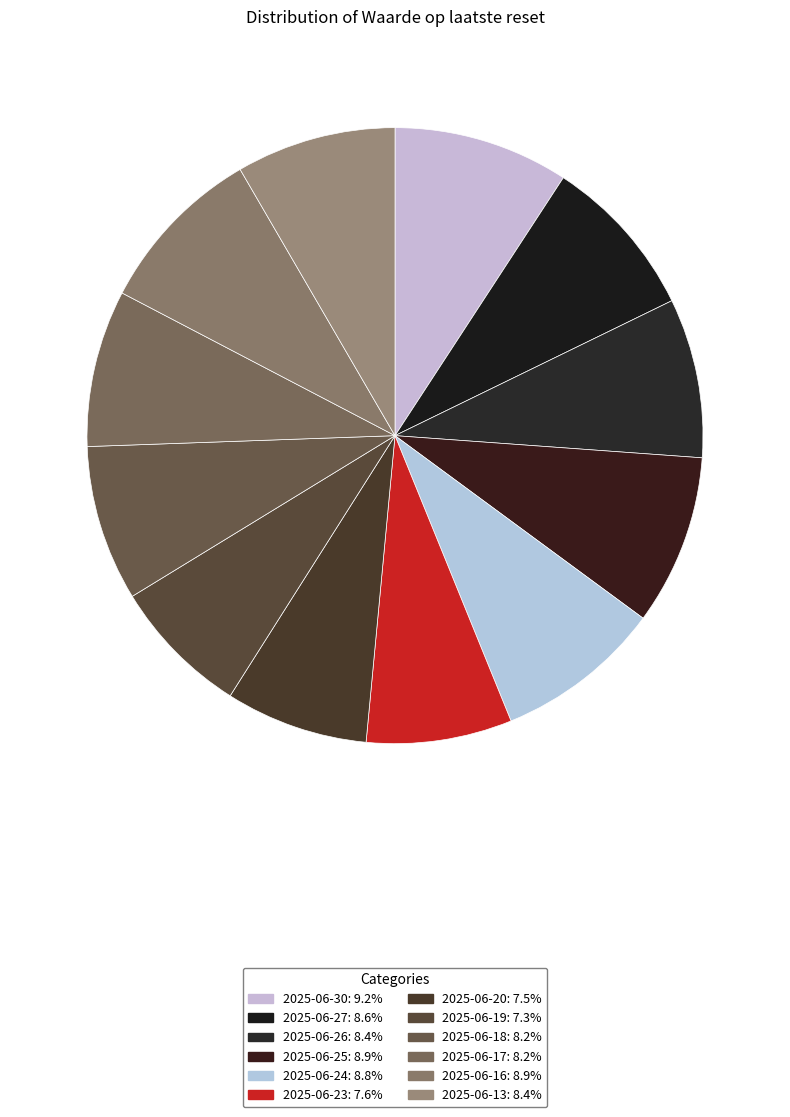

To the nearest percent, what is the average slice percentage?

8%